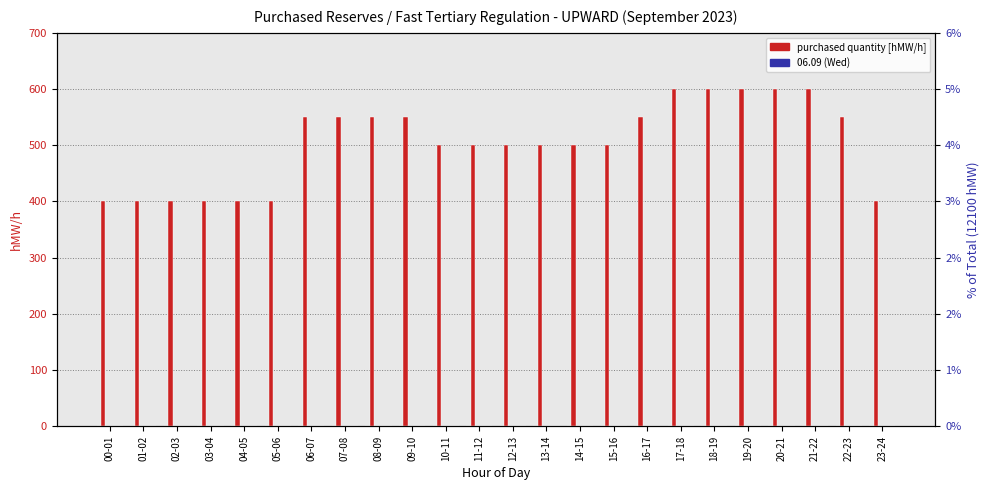

Where is 05.09 (Tue) nearest to the value 0?

00-01